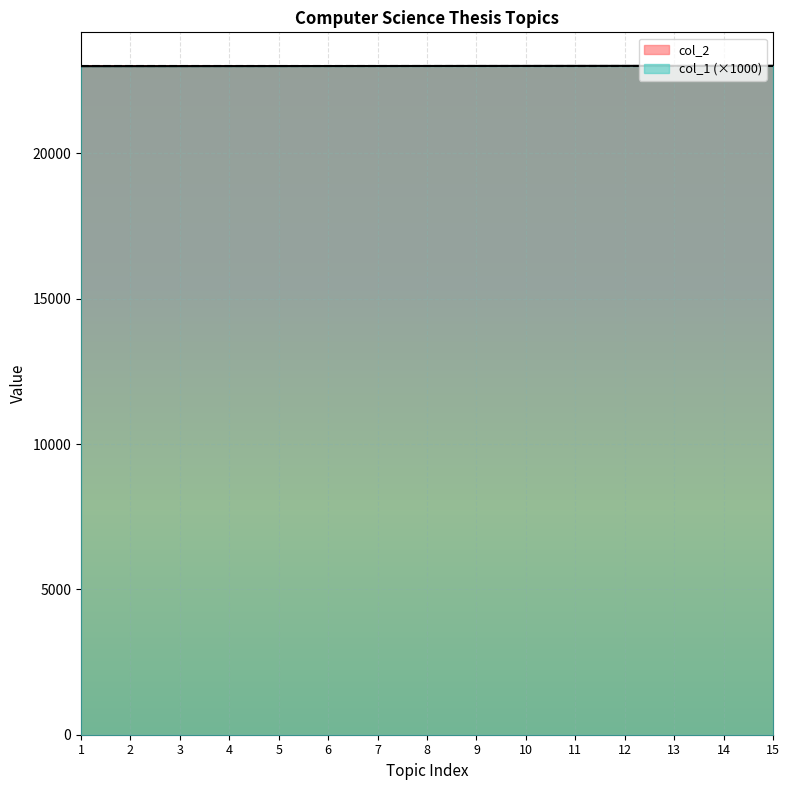

What is the total value across all series at 1?

46001